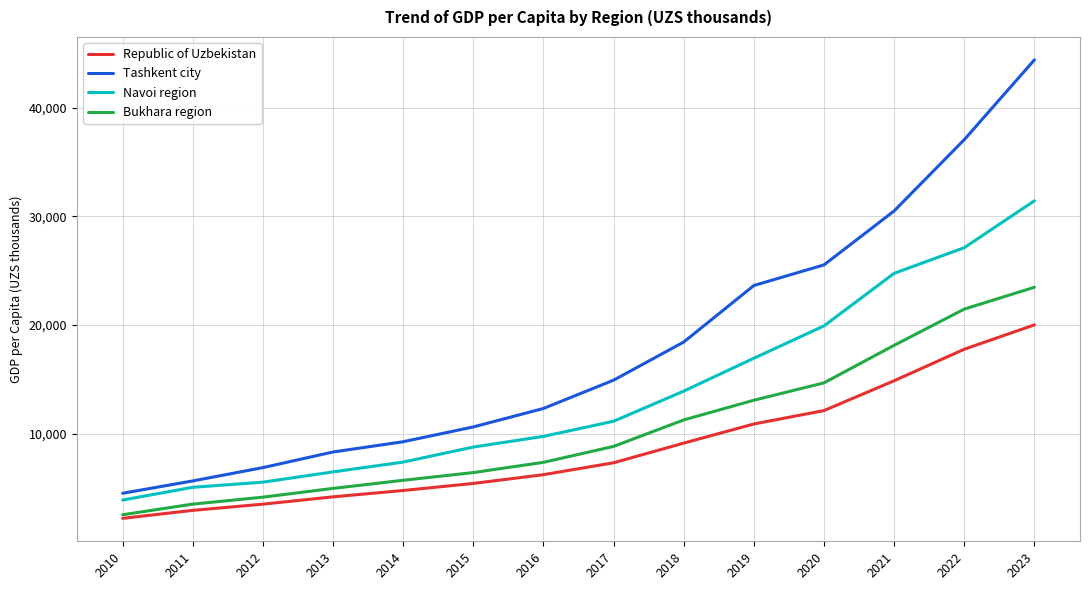

Reading right to left, list all the values displayed in this chart.

Republic of Uzbekistan: 2023=20015.9	2022=17772.8	2021=14869.8	2020=12122.2	2019=10887.3	2018=9123.8	2017=7314.1	2016=6215.9	2015=5410.6	2014=4759.6	2013=4175.1	2012=3501.8	2011=2928.9	2010=2192.8
Tashkent city: 2023=44427.9	2022=37079.7	2021=30511.1	2020=25543.6	2019=23642.2	2018=18435.1	2017=14923.3	2016=12316.1	2015=10614.4	2014=9251.9	2013=8306.8	2012=6867.7	2011=5640.9	2010=4505.9
Navoi region: 2023=31445.6	2022=27129.1	2021=24765.0	2020=19922.5	2019=16943.5	2018=13913.6	2017=11140.0	2016=9745.0	2015=8761.4	2014=7377.7	2013=6471.9	2012=5527.7	2011=5053.8	2010=3881.6
Bukhara region: 2023=23480.3	2022=21470.5	2021=18133.4	2020=14675.5	2019=13075.6	2018=11260.7	2017=8822.2	2016=7354.2	2015=6411.6	2014=5698.9	2013=4954.0	2012=4145.2	2011=3505.6	2010=2524.4